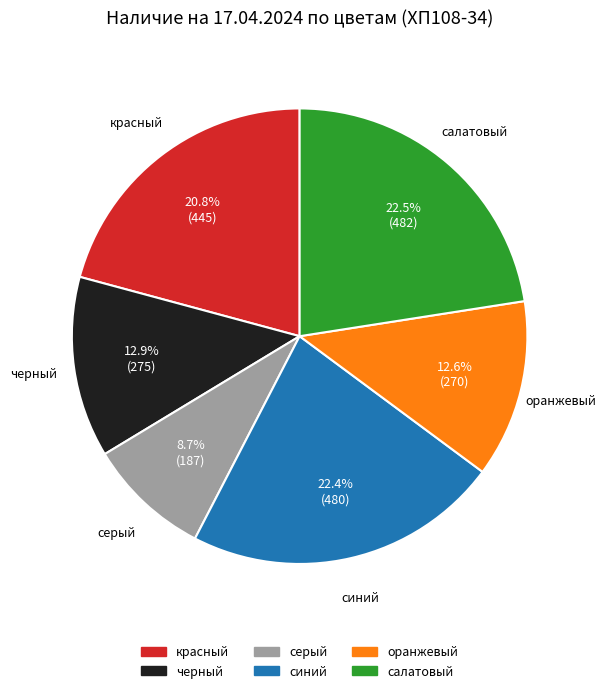

What is the ratio of the value at оранжевый to the value at синий?

0.6